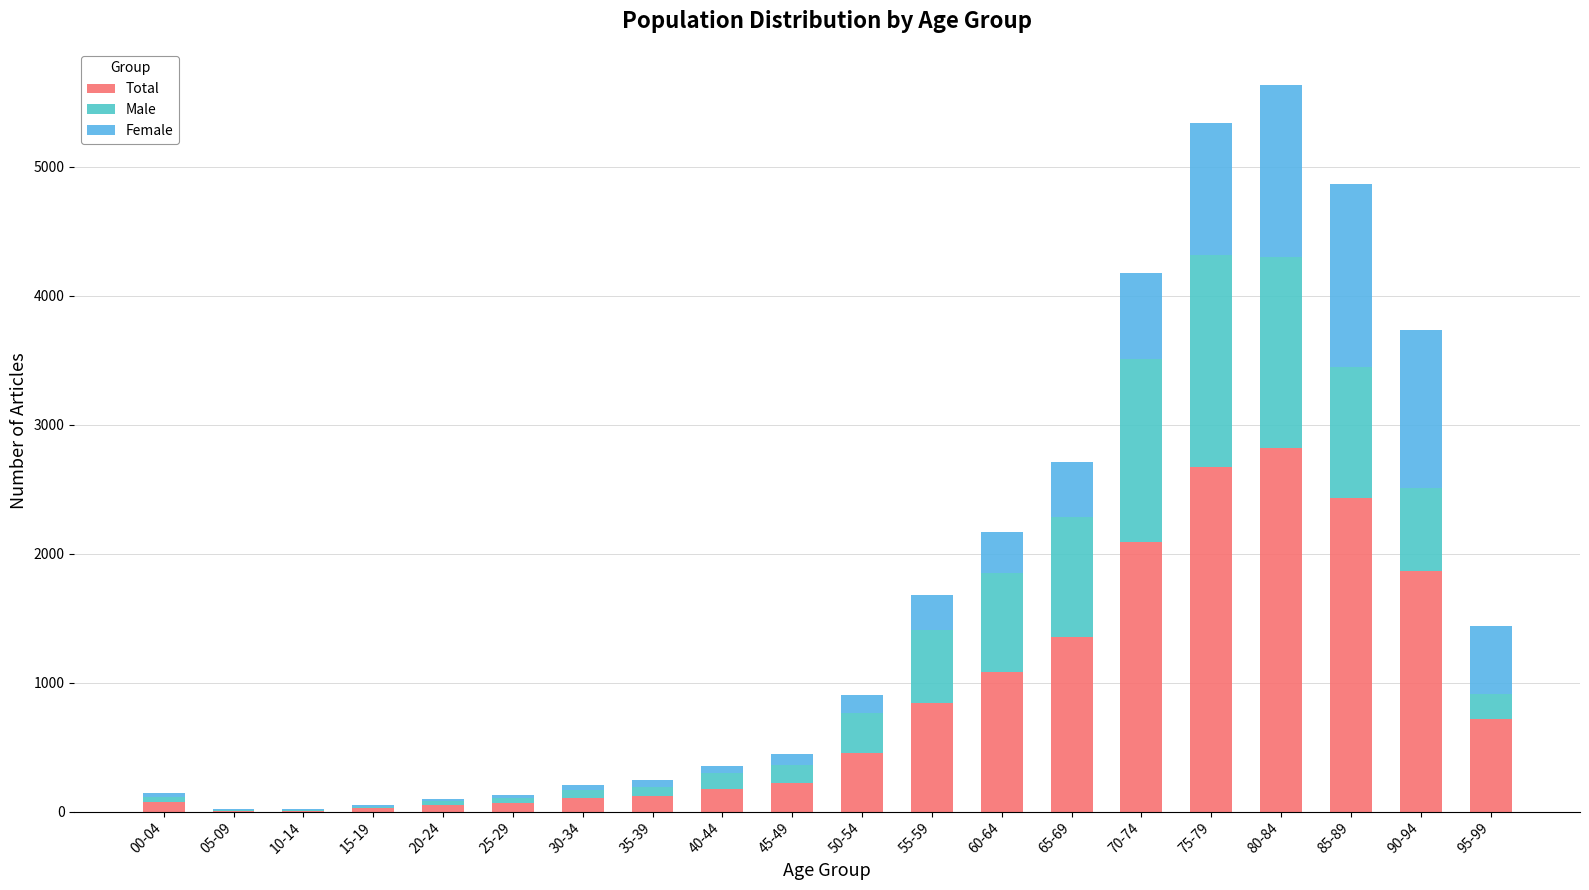

How many categories are shown in the chart?

20